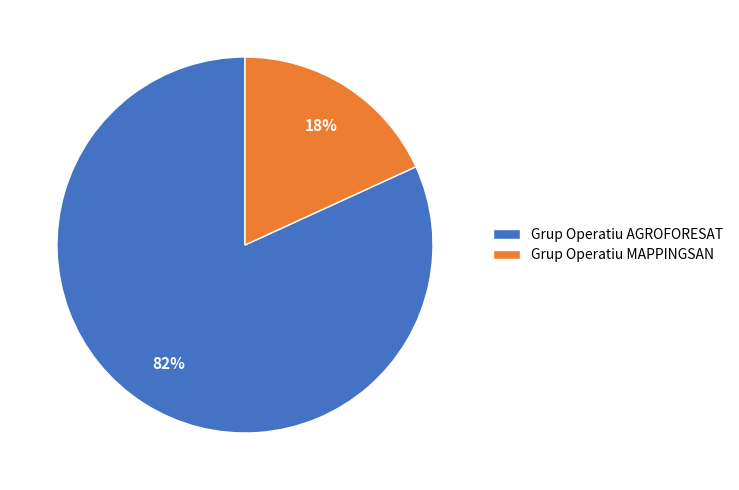

Do Grup Operatiu AGROFORESAT and Grup Operatiu MAPPINGSAN together represent more than half of the pie?

Yes